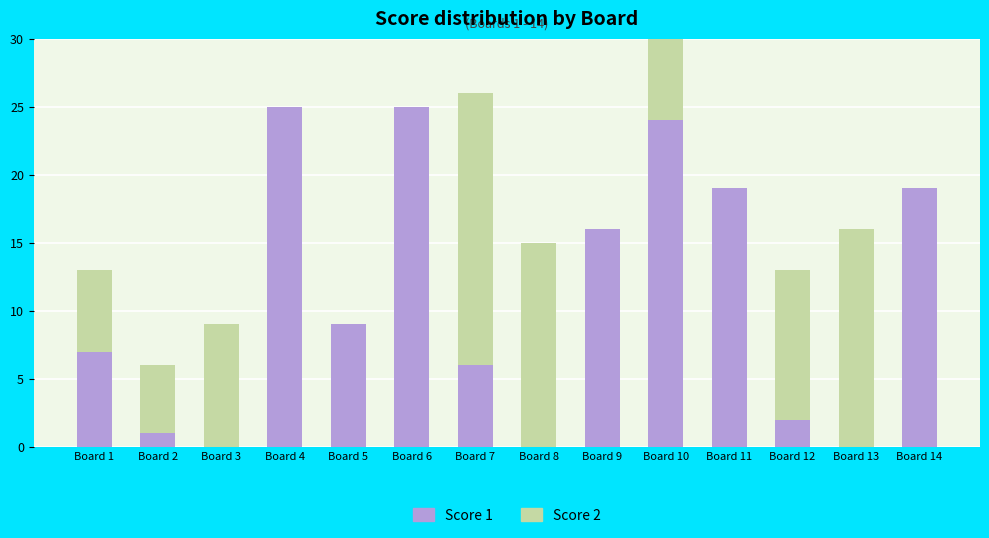

What is the average value of the Score 1 series?

11